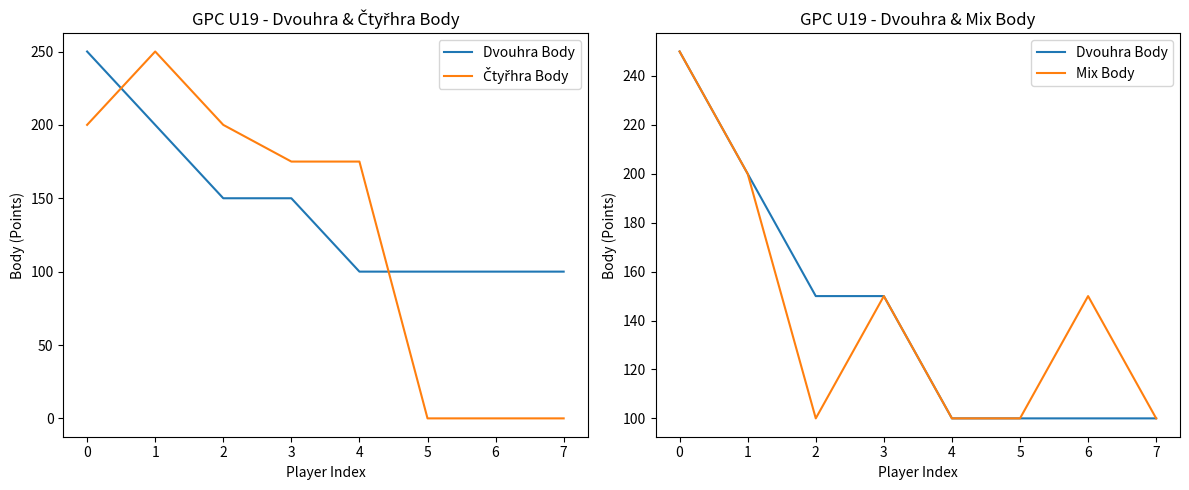

What is the sum of all Čtyřhra Body values?

1000